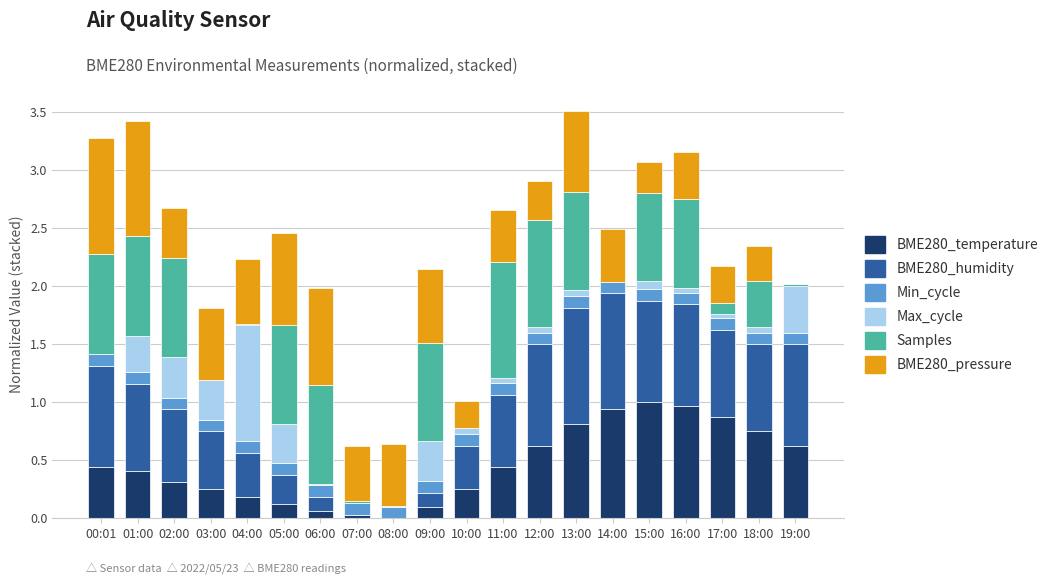

What are all the series names shown in the legend?

BME280_temperature, BME280_humidity, Min_cycle, Max_cycle, Samples, BME280_pressure